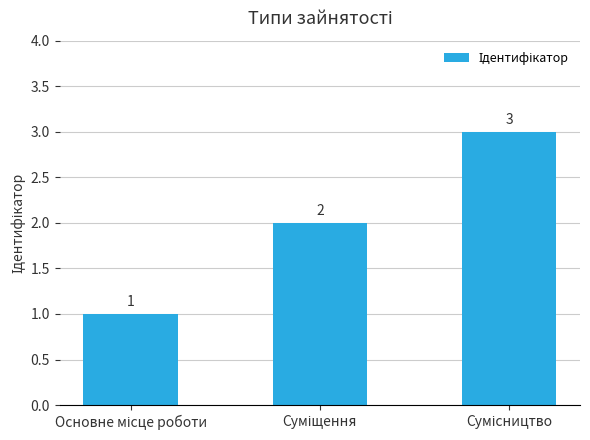

What is the sum of all values?

6